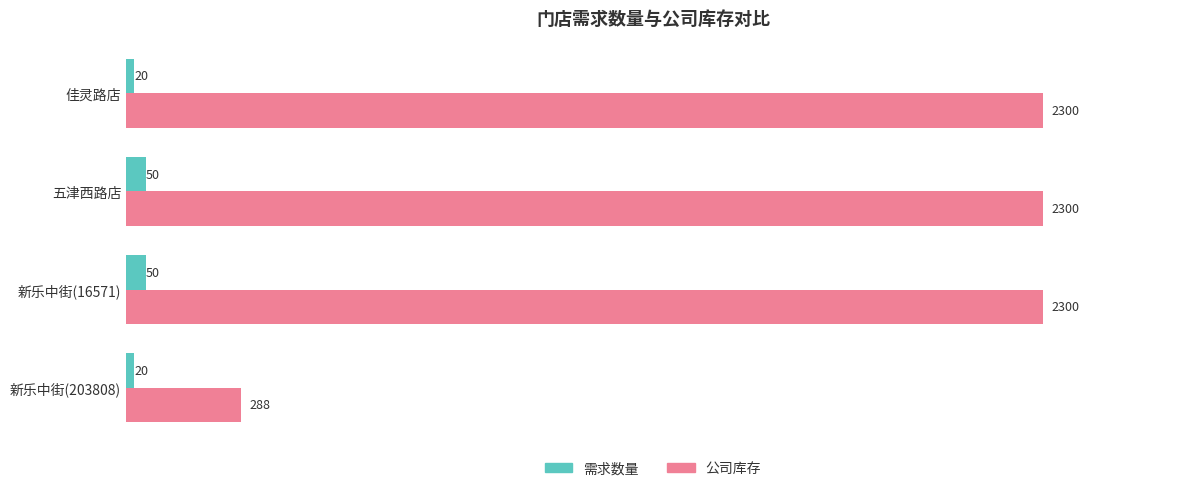

What is the minimum value for 需求数量?

20